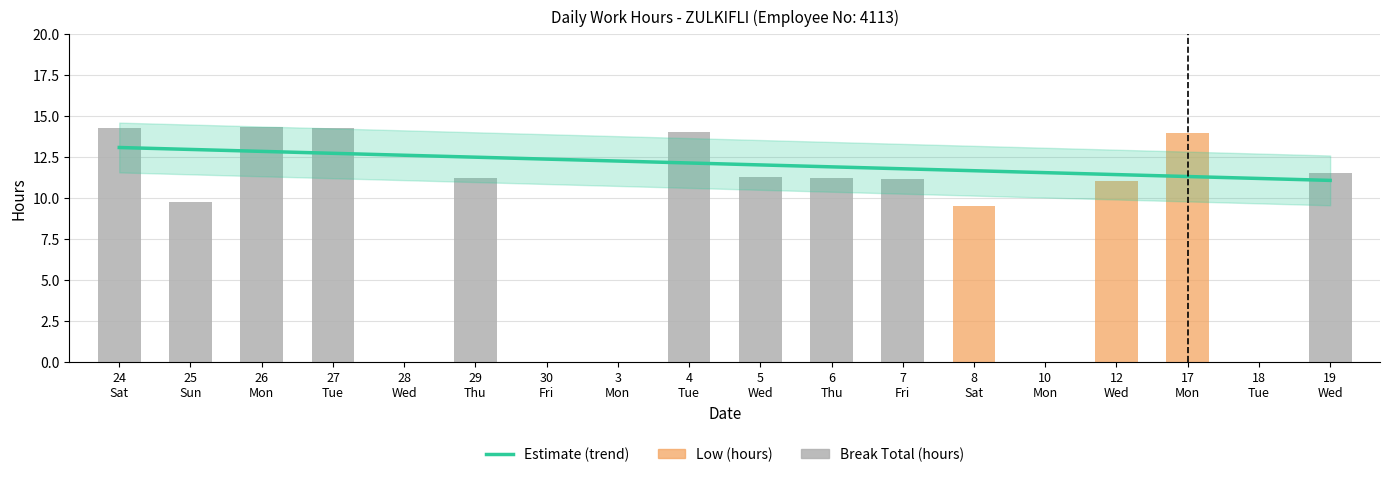

Which series has the largest total across all categories?

Break Total